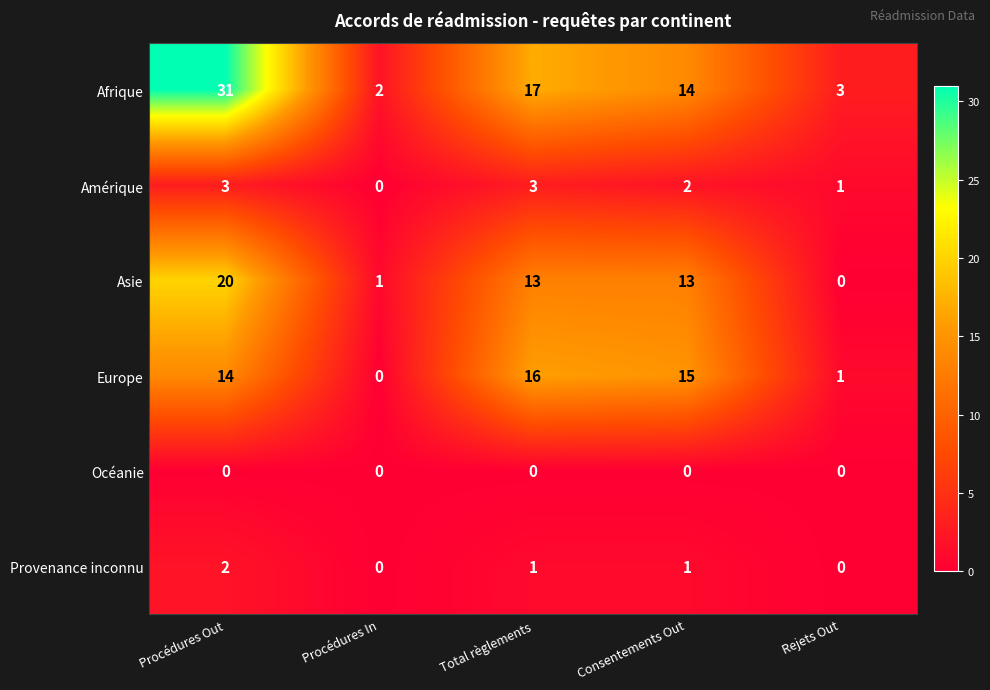

At which label does Provenance inconnu first exceed 1?

Procédures Out